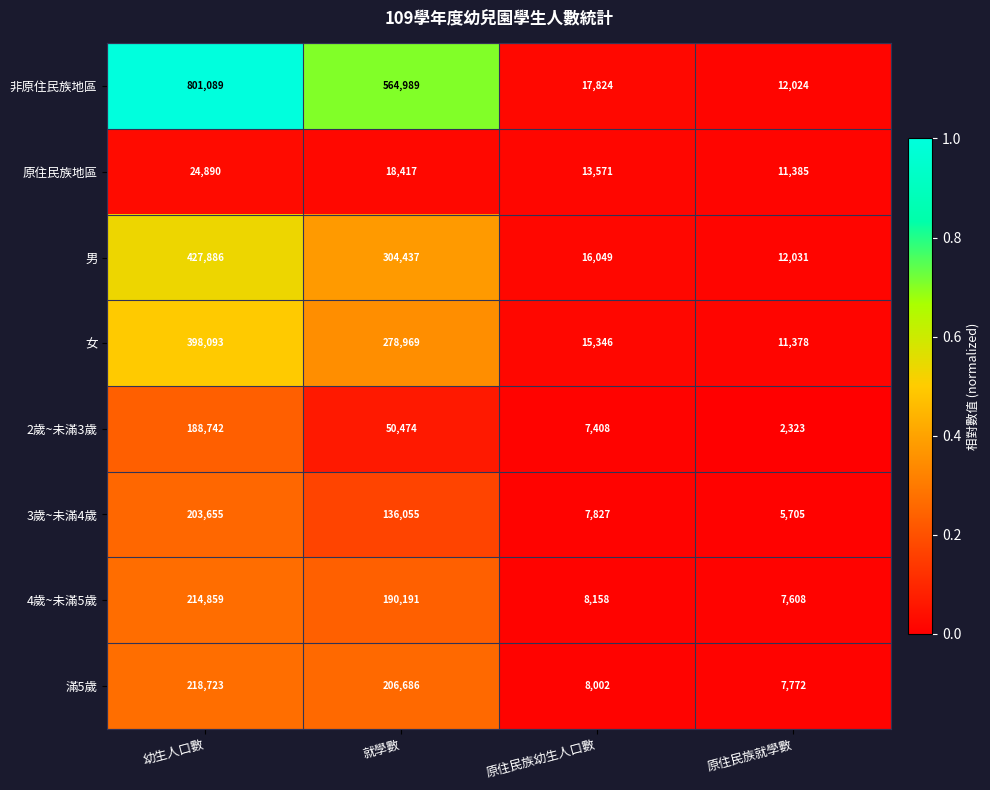

Rank the series at 就學數 from highest to lowest value.

非原住民族地區, 男, 女, 滿5歲, 4歲~未滿5歲, 3歲~未滿4歲, 2歲~未滿3歲, 原住民族地區